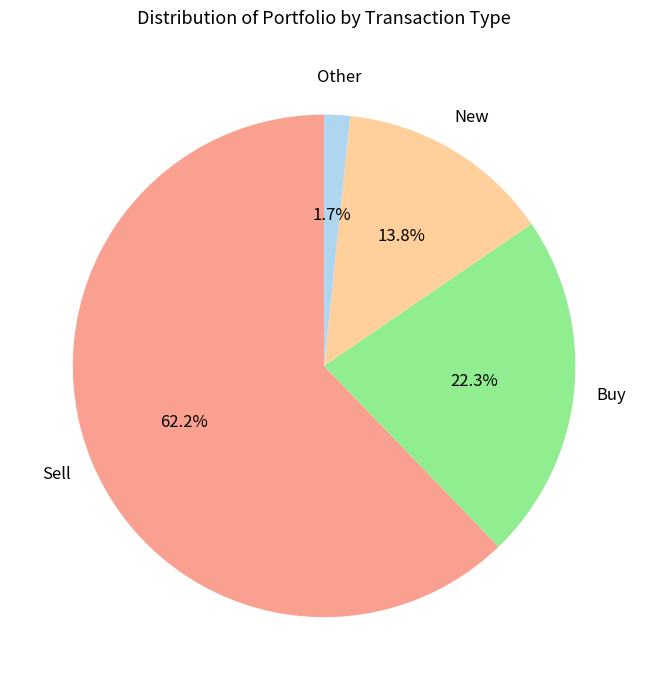

Does any single category account for the majority?

Yes